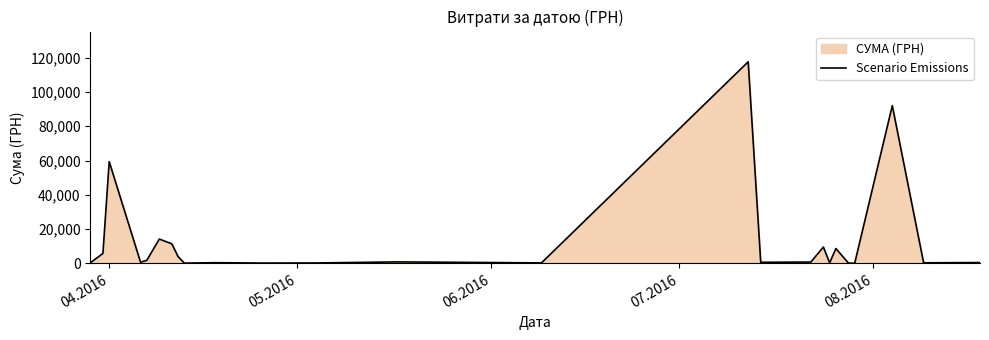

What is the difference between the maximum and minimum values?

117471.0